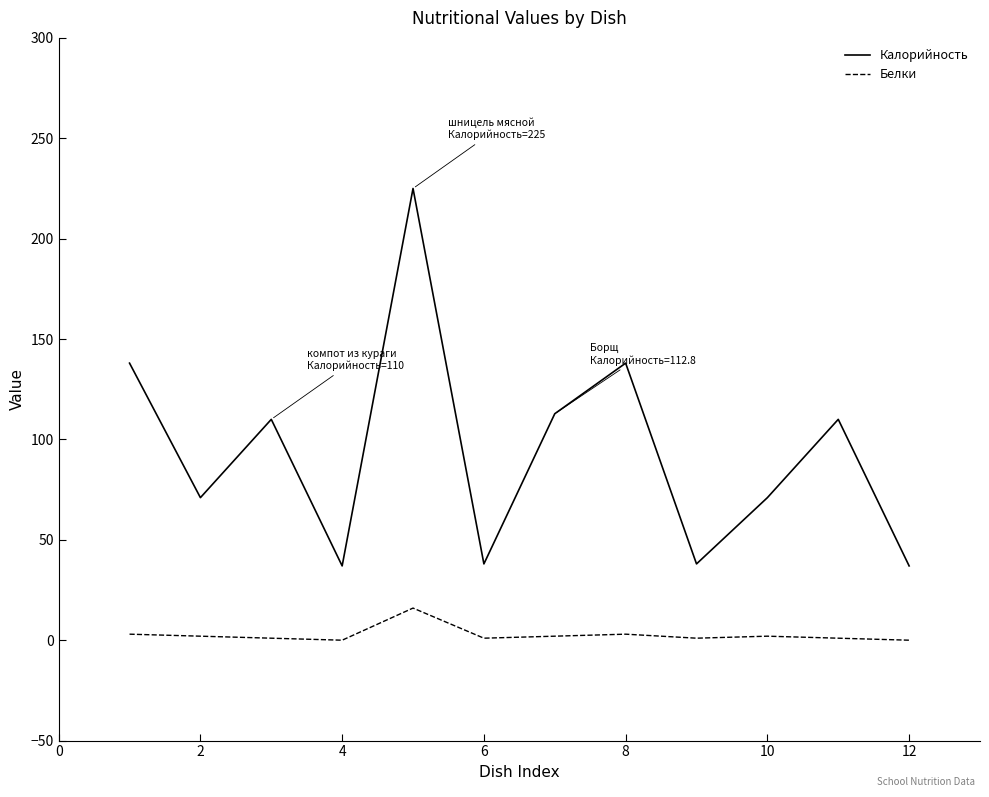

What is the difference between the maximum and minimum values in the Калорийность series?

188.0